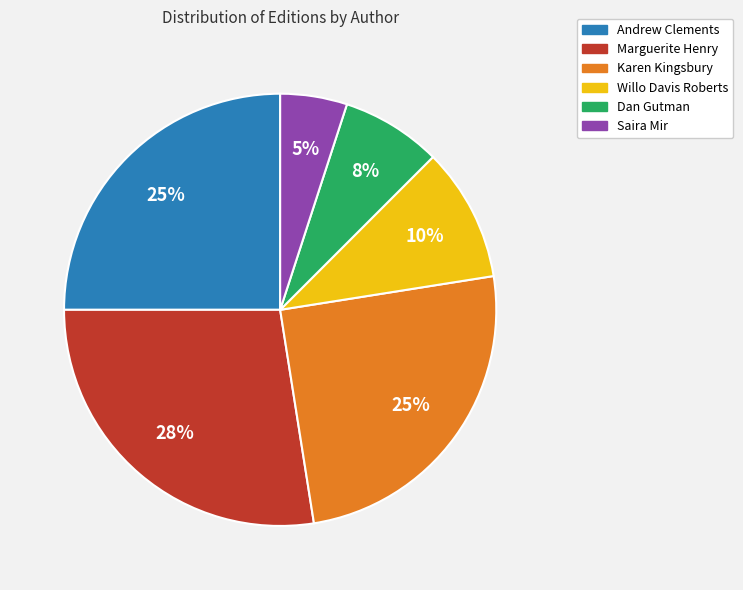

Is there any slice that represents more than half of the pie?

No